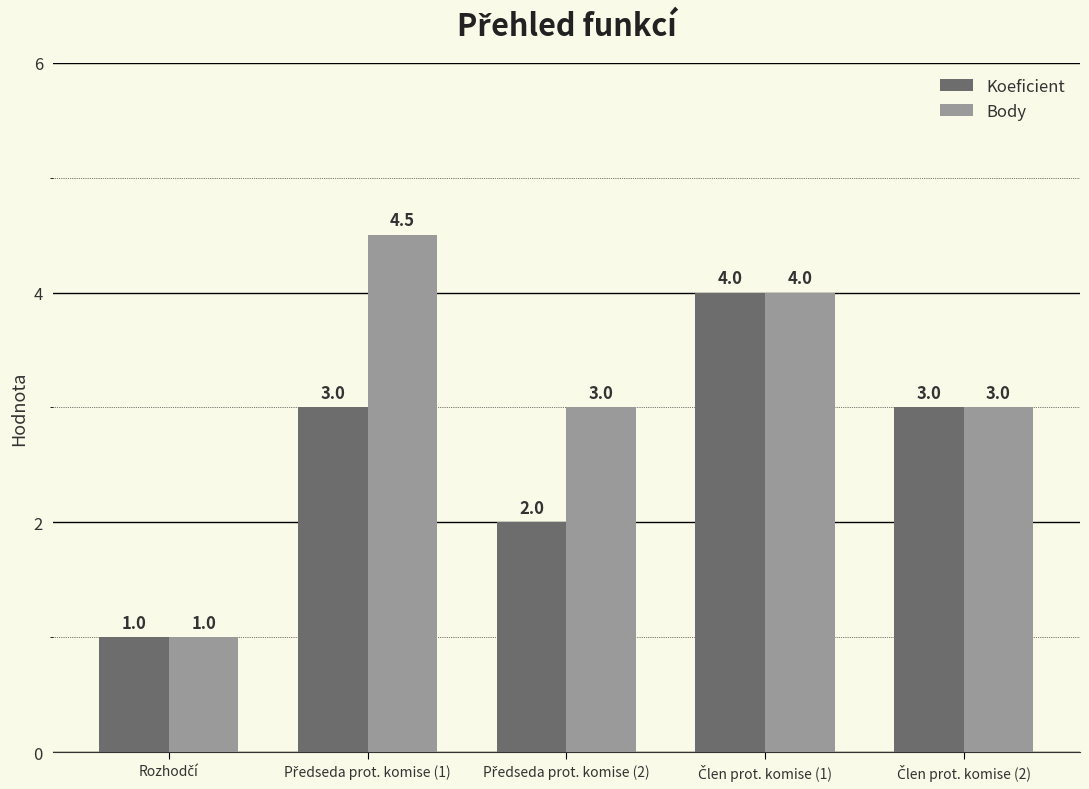

How many Koeficient values are between 2 and 3?

3